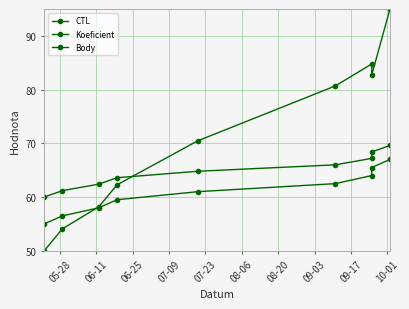

How many lines are shown in the chart?

3